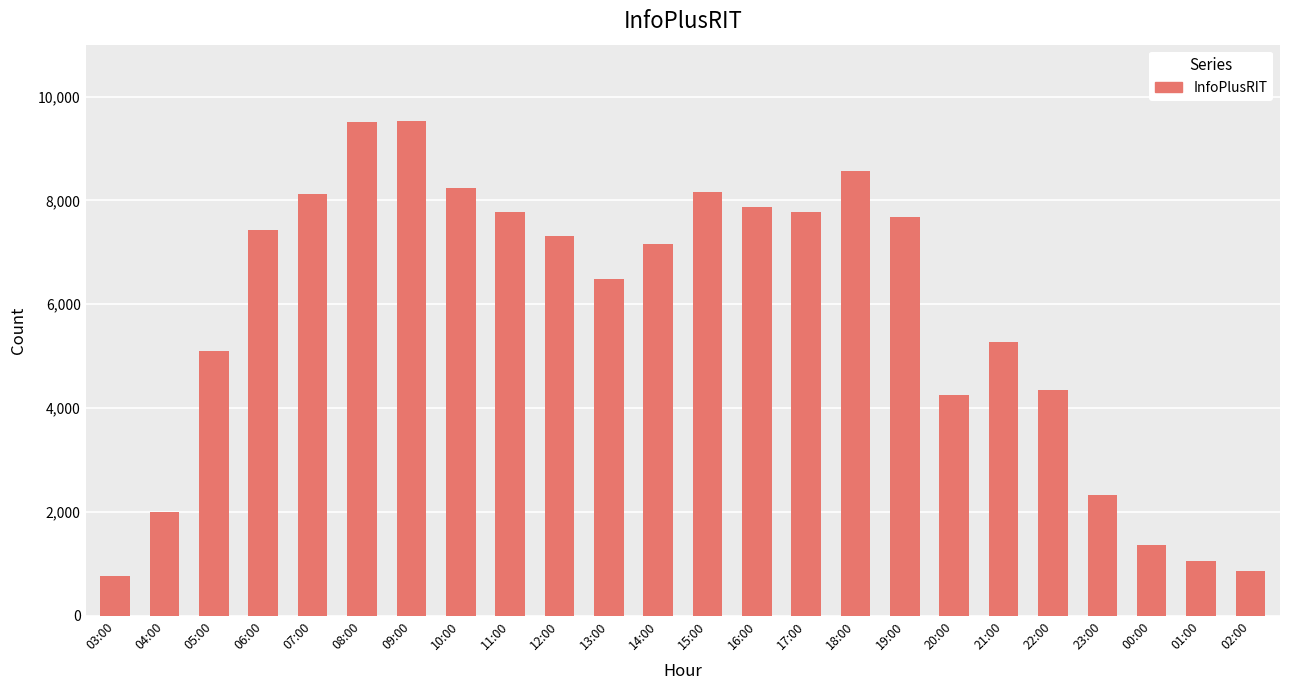

How many series are shown in this chart?

1